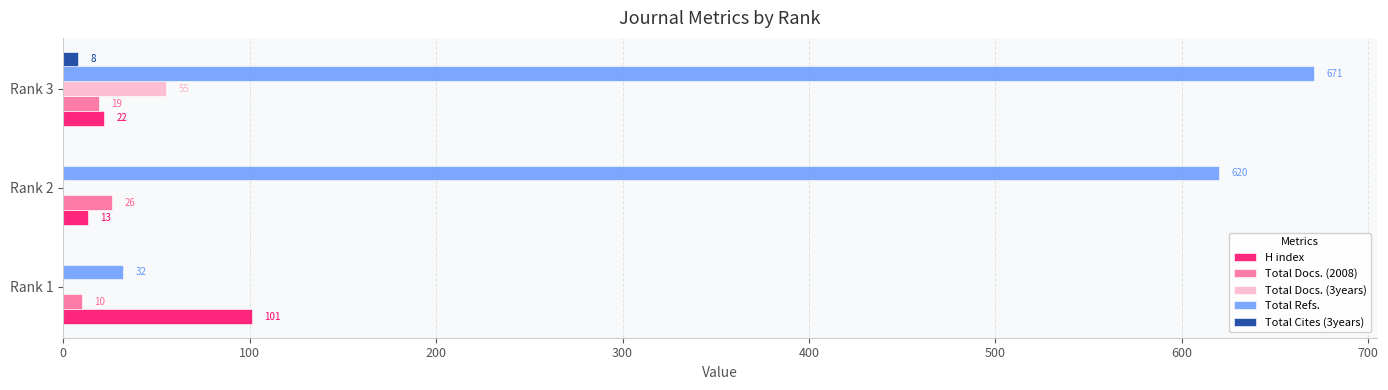

What is the sum of the H index values at Rank 3 and Rank 1?

123